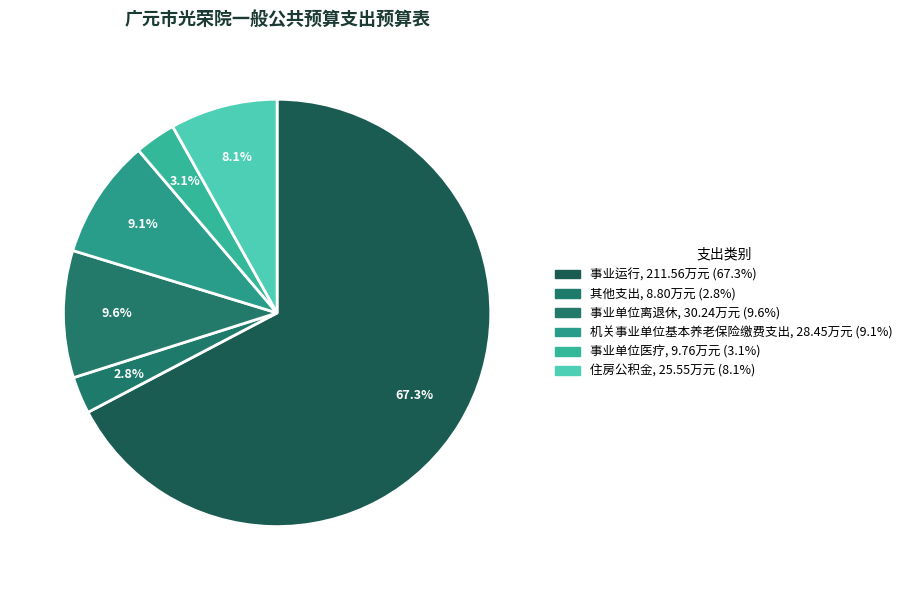

To the nearest percent, what is the combined percentage of 事业单位离退休 and 事业运行?

77%